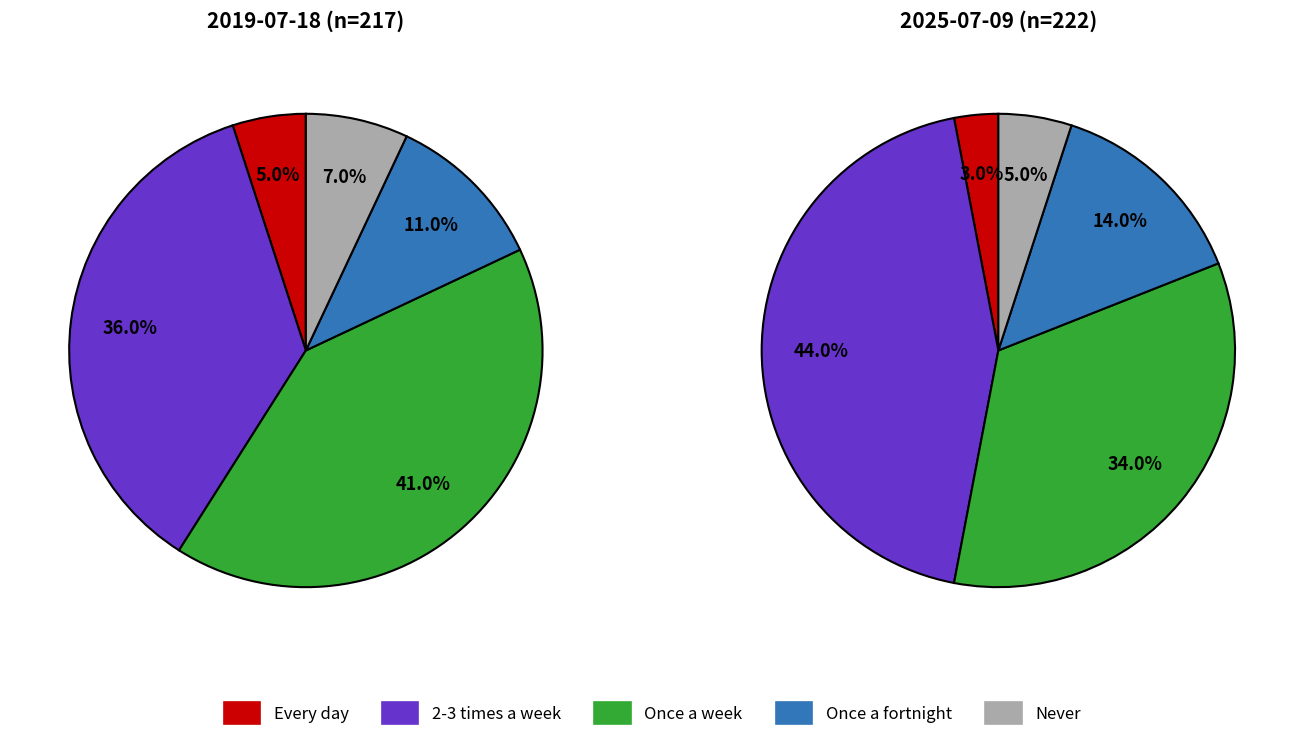

Count the number of slices in the pie.

5